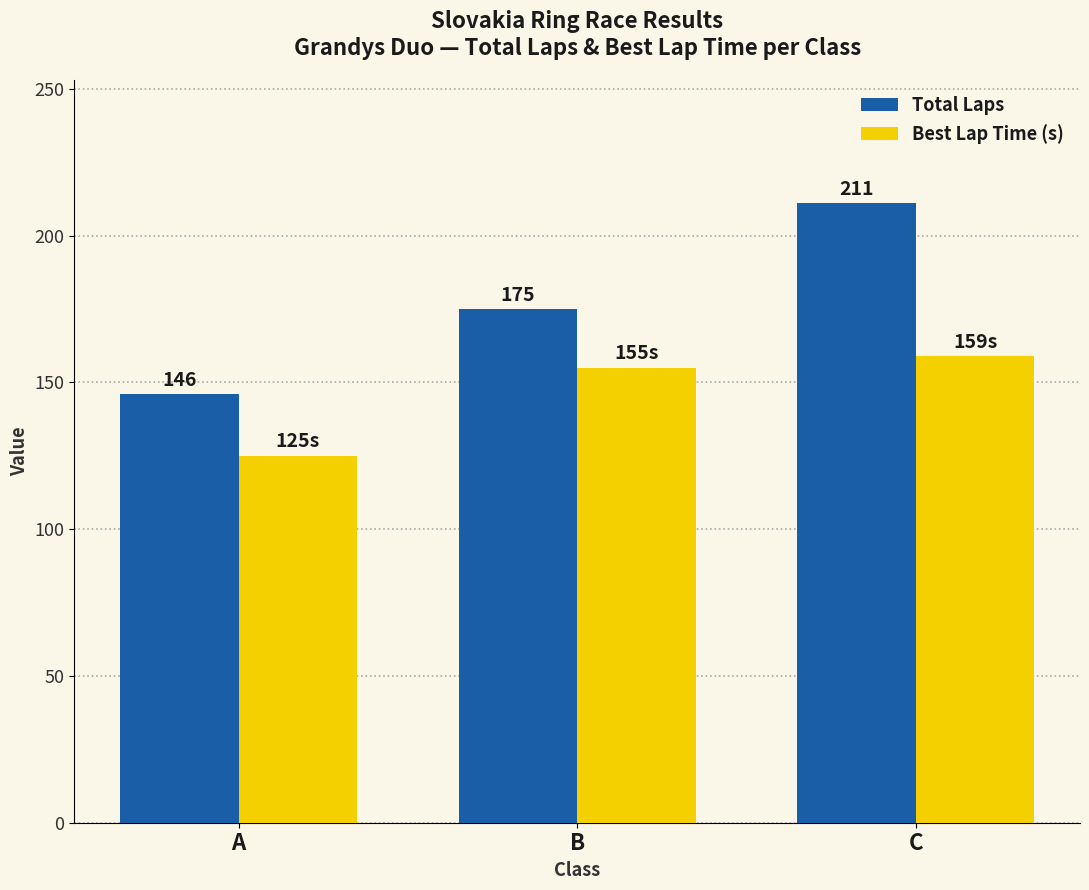

What value does the Best Lap Time (s) series have at B, to the nearest 5?

155